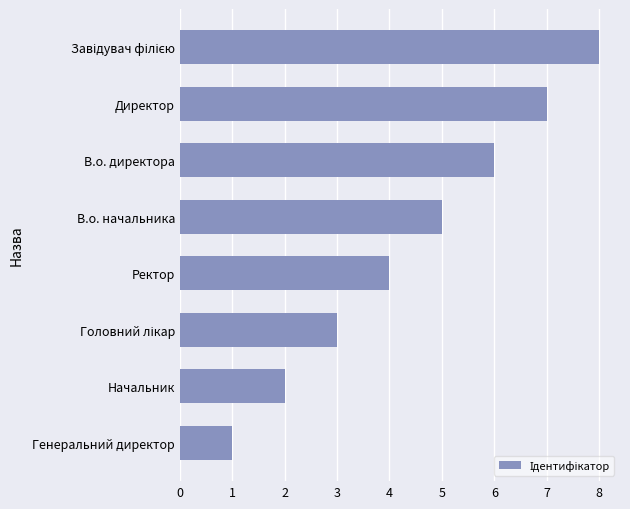

What is the smallest value displayed?

1